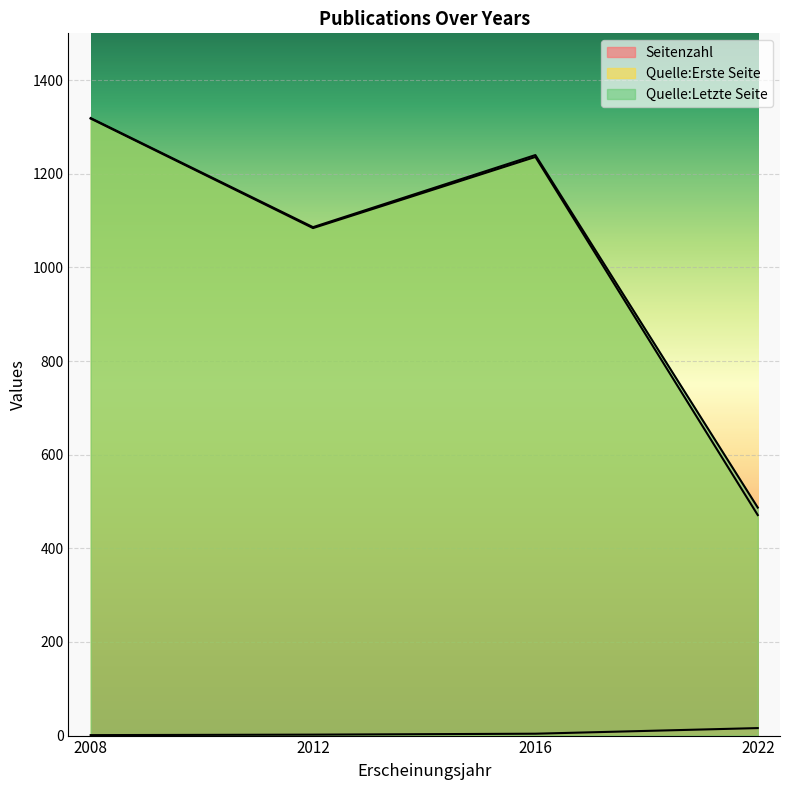

True or false: Quelle:Erste Seite and Seitenzahl intersect in this chart.

False